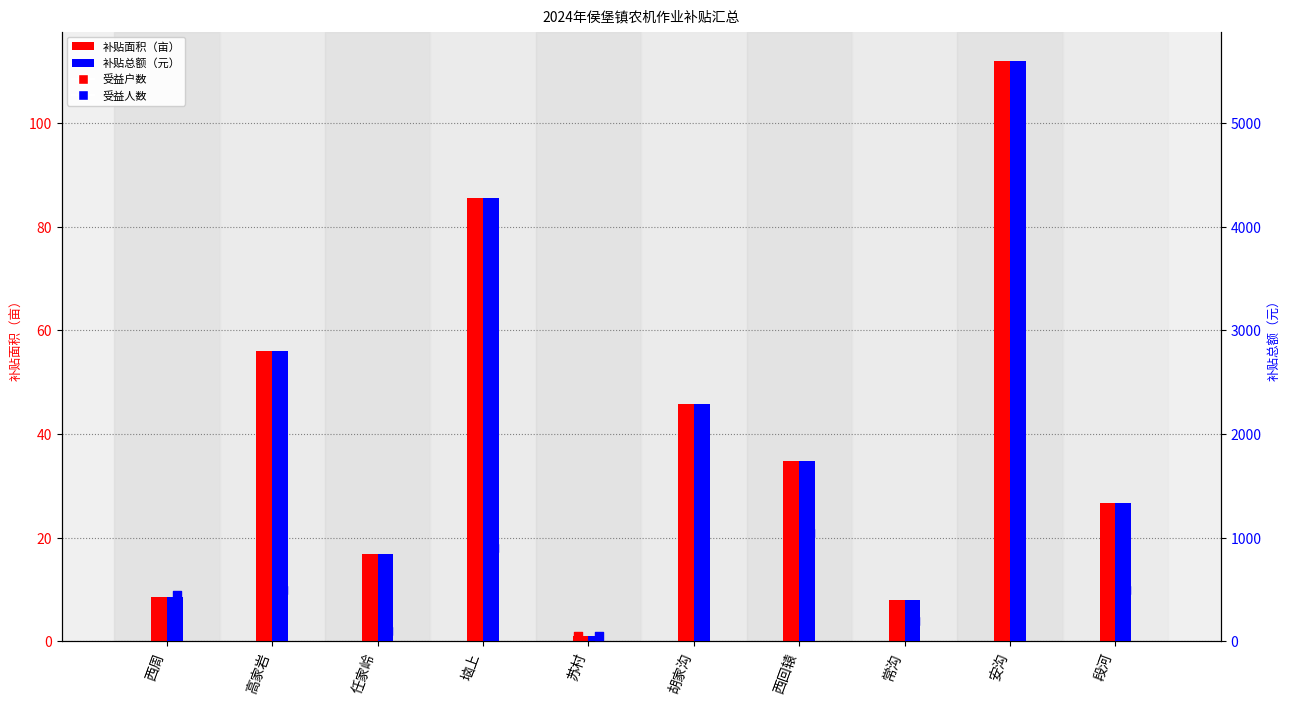

At how many categories does at least one series exceed 4510?

1